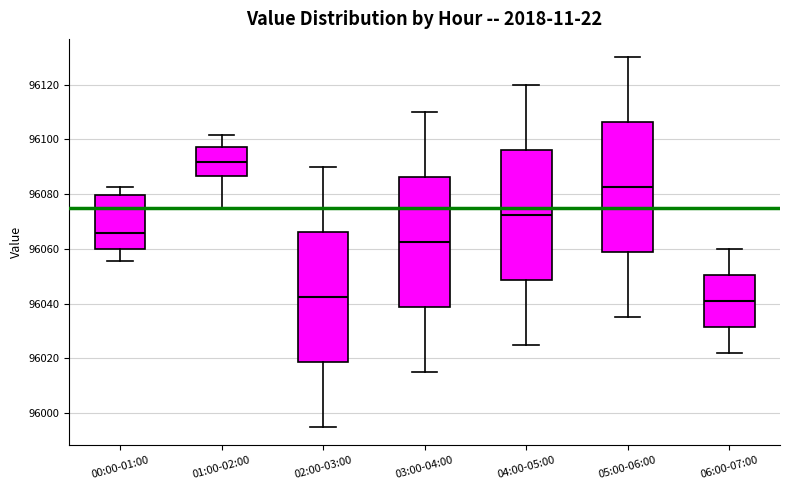

Reading left to right, read every box against the y-axis: the position of its median line, the range the box covers, and the ends of its whiskers. The values are not printed on the chart, so give them approximately, as read against the axis.

00:00-01:00: median 96066, box 96060 to 96080, whiskers 96056 to 96082
01:00-02:00: median 96092, box 96086 to 96098, whiskers 96076 to 96102
02:00-03:00: median 96042, box 96018 to 96066, whiskers 95996 to 96090
03:00-04:00: median 96062, box 96038 to 96086, whiskers 96016 to 96110
04:00-05:00: median 96072, box 96048 to 96096, whiskers 96026 to 96120
05:00-06:00: median 96082, box 96058 to 96106, whiskers 96036 to 96130
06:00-07:00: median 96042, box 96032 to 96050, whiskers 96022 to 96060